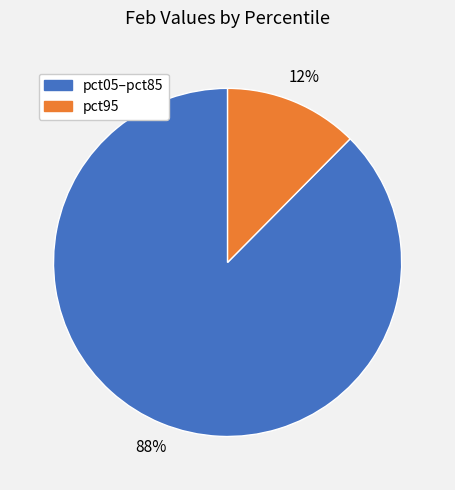

To the nearest percent, what is the average slice percentage?

50%